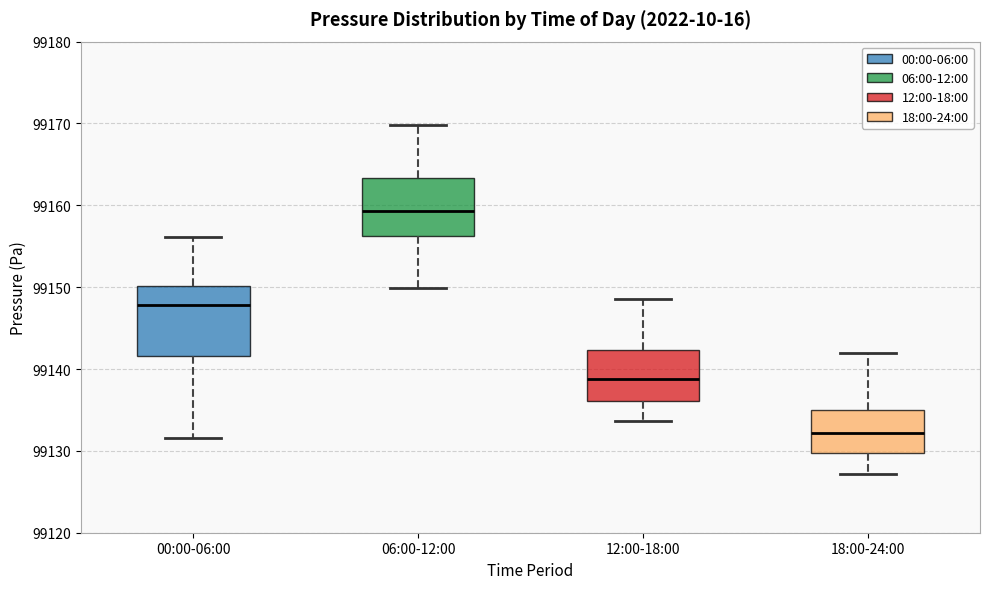

Reading left to right, read every box against the y-axis: the position of its median line, the range the box covers, and the ends of its whiskers. The values are not printed on the chart, so give them approximately, as read against the axis.

00:00-06:00: median 99148, box 99142 to 99150, whiskers 99132 to 99156
06:00-12:00: median 99159, box 99156 to 99163, whiskers 99150 to 99170
12:00-18:00: median 99139, box 99136 to 99142, whiskers 99134 to 99149
18:00-24:00: median 99132, box 99130 to 99135, whiskers 99127 to 99142